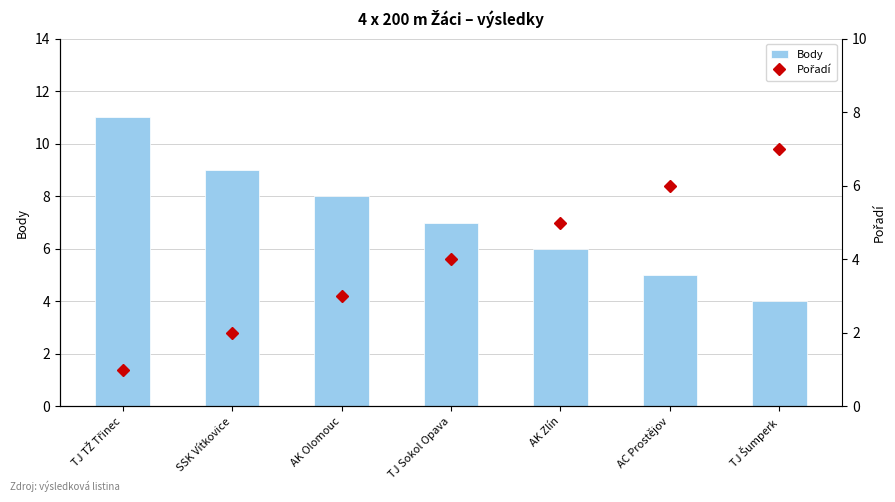

Reading left to right, extract all data points from this chart.

Body: TJ TŽ Třinec=11	SSK Vítkovice=9	AK Olomouc=8	TJ Sokol Opava=7	AK Zlín=6	AC Prostějov=5	TJ Šumperk=4
Pořadí: TJ TŽ Třinec=1	SSK Vítkovice=2	AK Olomouc=3	TJ Sokol Opava=4	AK Zlín=5	AC Prostějov=6	TJ Šumperk=7